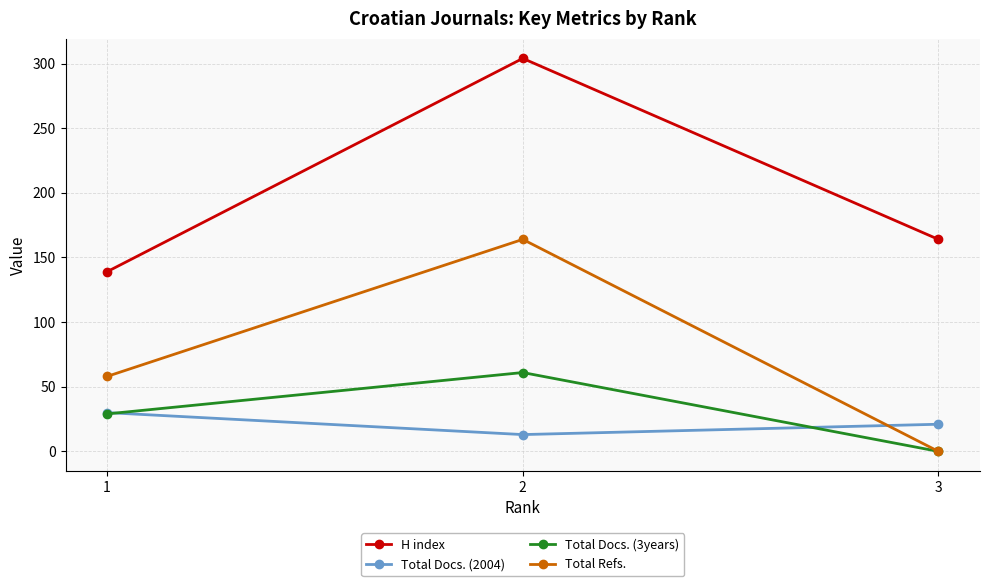

At which category is the sum across all series the highest?

2